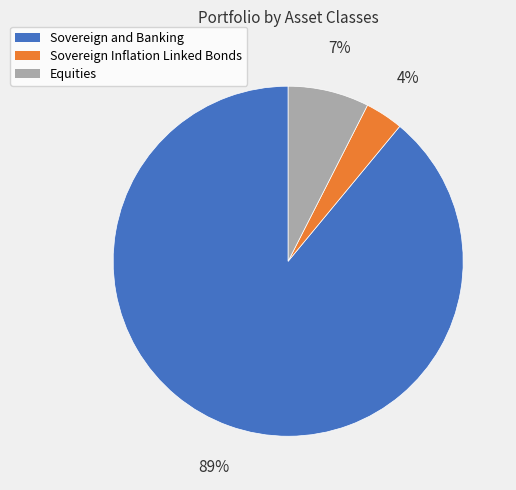

To the nearest percent, what is the combined percentage of Sovereign and Banking and Sovereign Inflation Linked Bonds?

93%